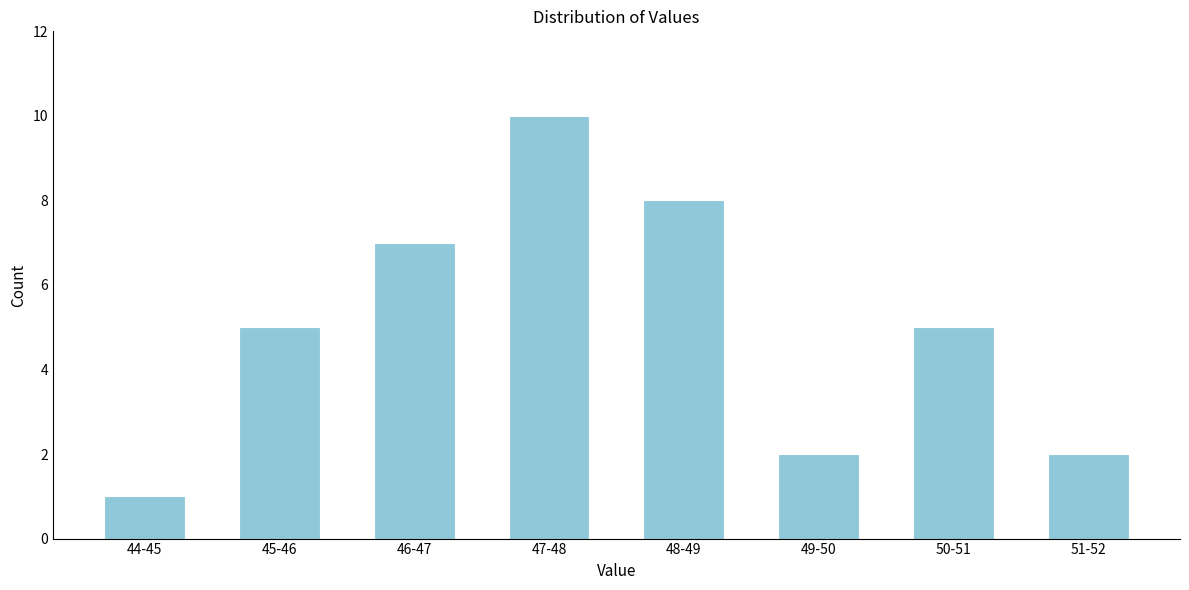

Reading left to right, what are all the values shown in this chart?

1	5	7	10	8	2	5	2